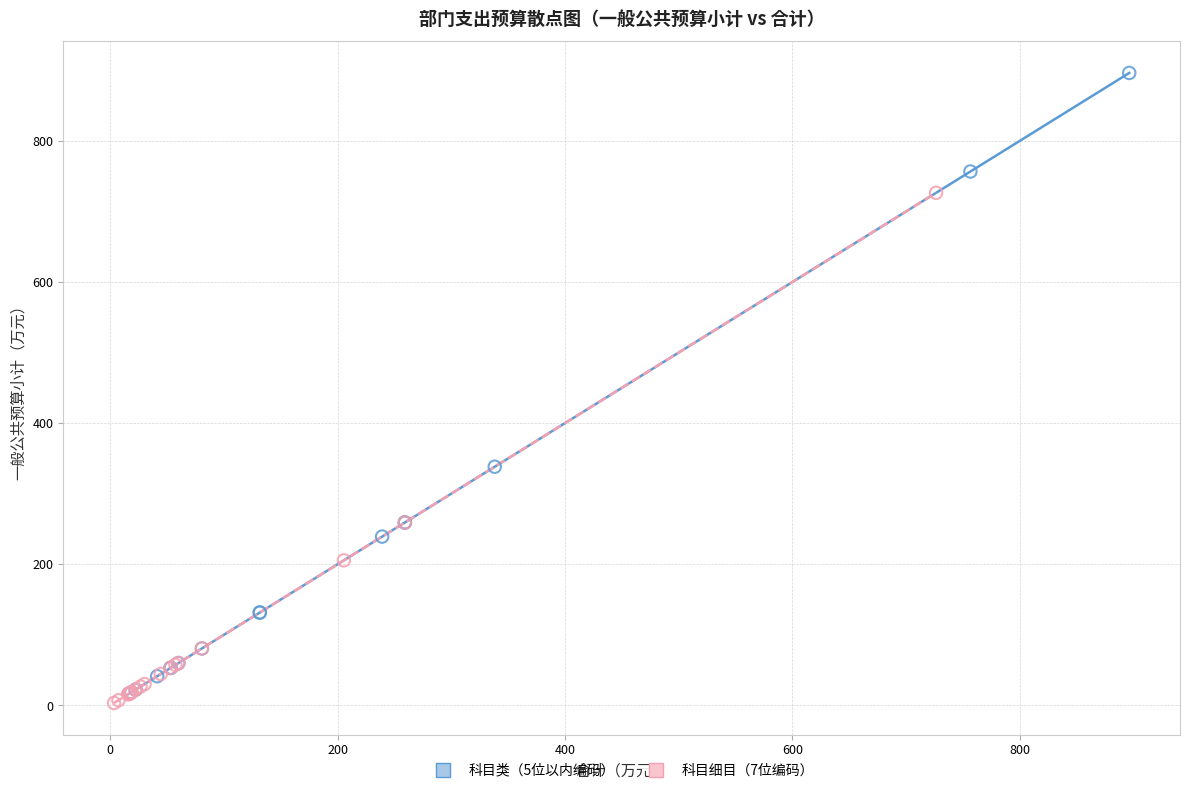

Which series contains the lowest Y value?

科目细目（7位编码）